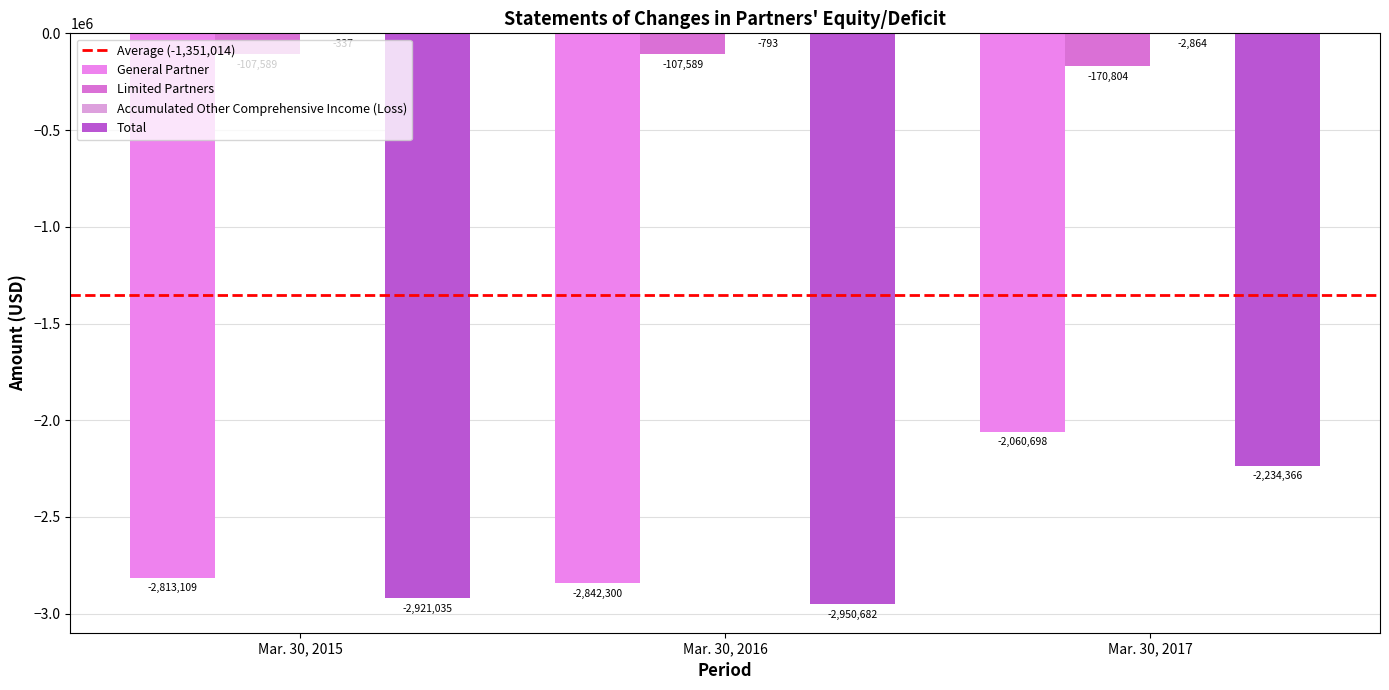

Is the value of Accumulated Other Comprehensive Income (Loss) at Mar. 30, 2017 greater than the value of Limited Partners at Mar. 30, 2015?

Yes